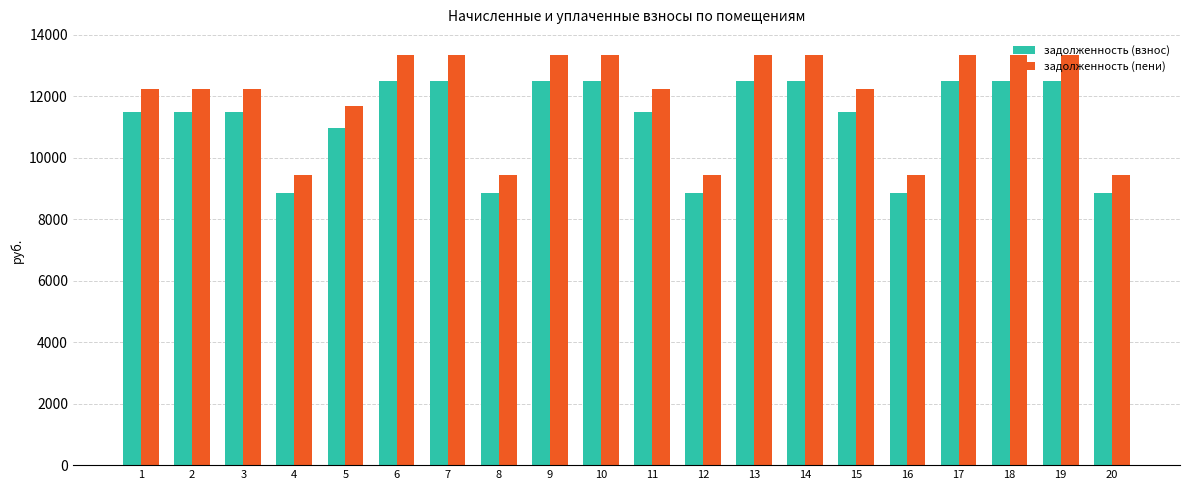

What is the spread (max minus min) of values at 6?

828.4